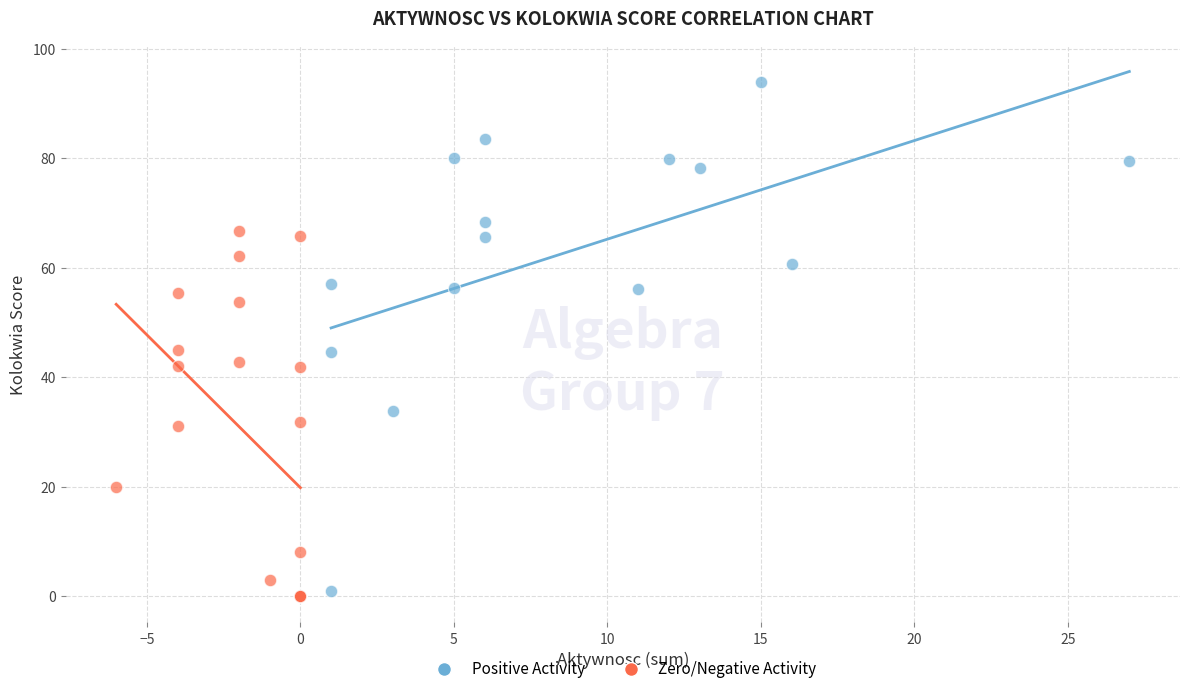

Which series contains the highest Y value?

Positive Activity